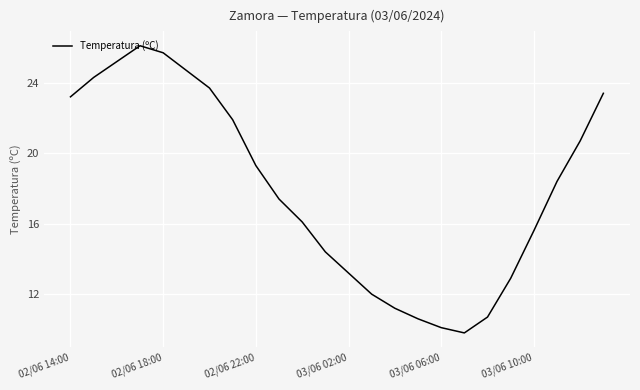

What is the smallest value displayed?

9.8